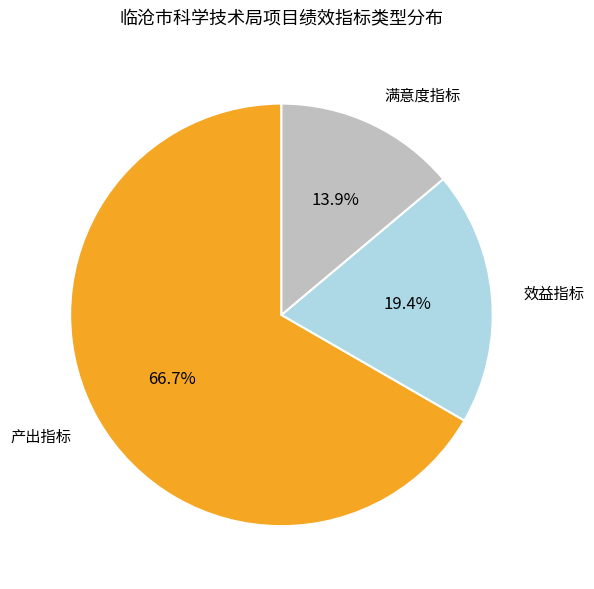

Does 满意度指标 represent more than half of the total?

No